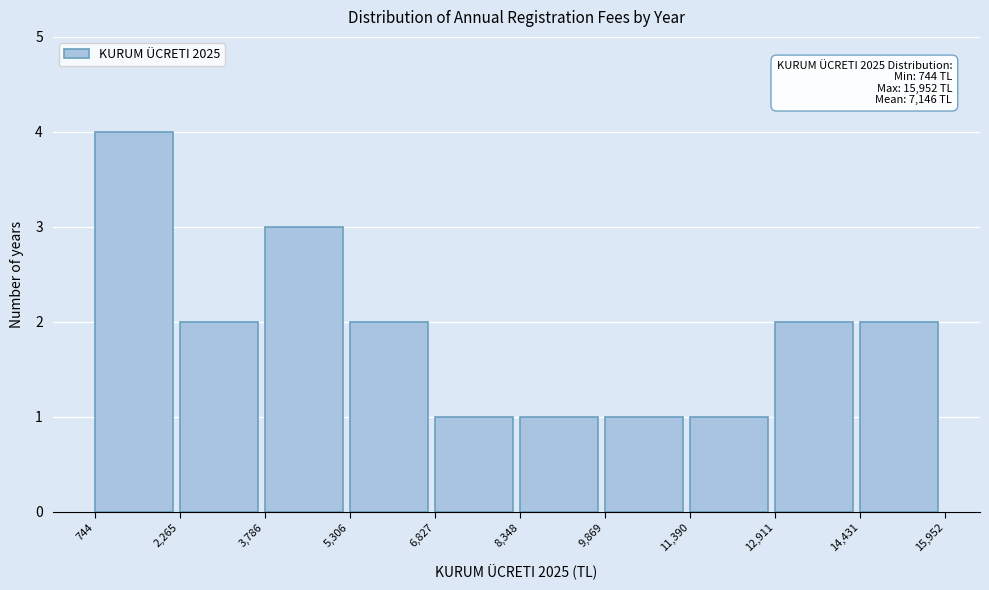

Which range on the x-axis has the tallest bar?

744 to 2,265